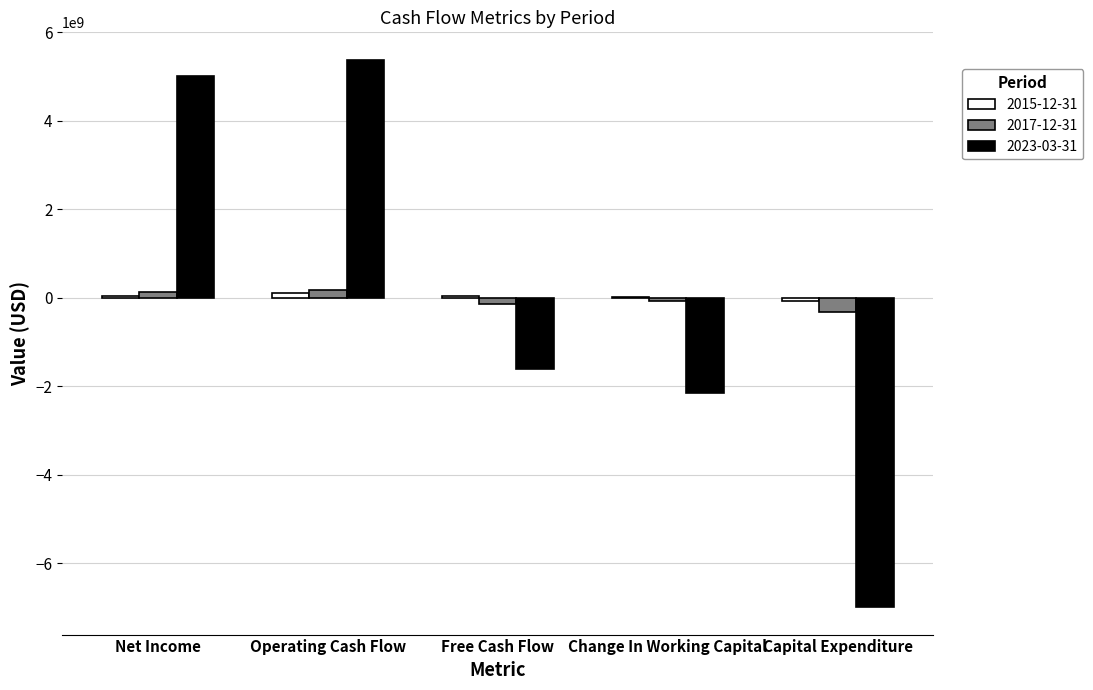

What is the sum of all 2023-03-31 values?

-371000000